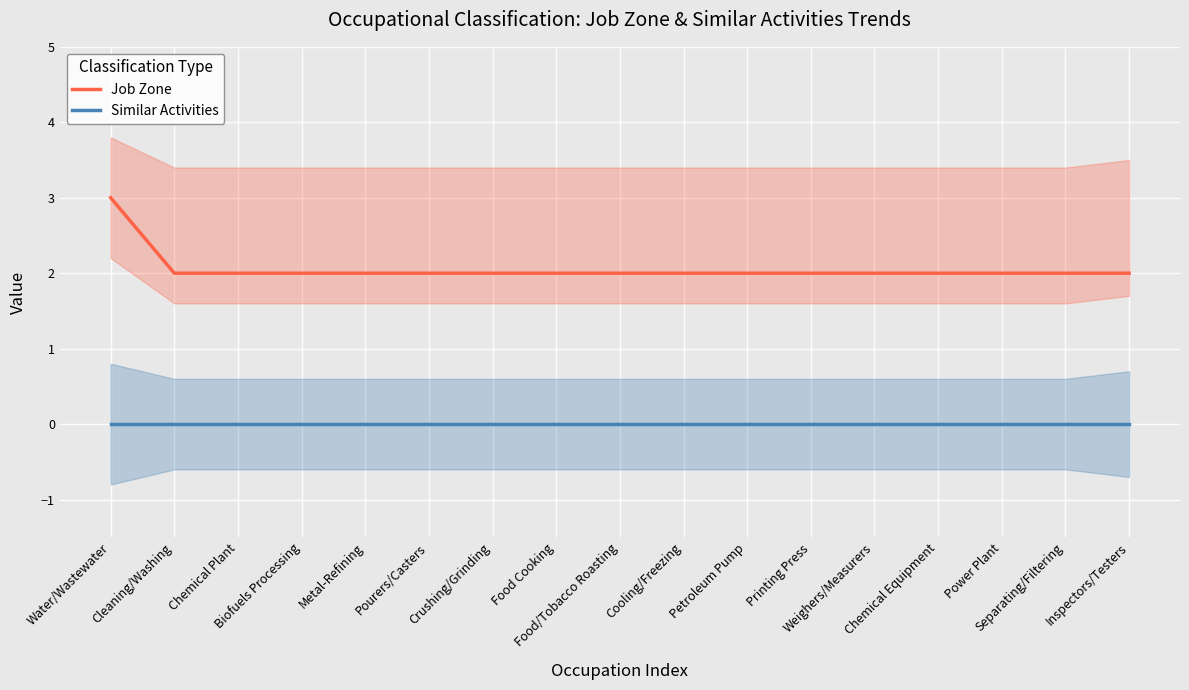

Reading right to left, list all the values displayed in this chart.

Job Zone: Inspectors/Testers=2	Separating/Filtering=2	Power Plant=2	Chemical Equipment=2	Weighers/Measurers=2	Printing Press=2	Petroleum Pump=2	Cooling/Freezing=2	Food/Tobacco Roasting=2	Food Cooking=2	Crushing/Grinding=2	Pourers/Casters=2	Metal-Refining=2	Biofuels Processing=2	Chemical Plant=2	Cleaning/Washing=2	Water/Wastewater=3
Similar Activities: Inspectors/Testers=0	Separating/Filtering=0	Power Plant=0	Chemical Equipment=0	Weighers/Measurers=0	Printing Press=0	Petroleum Pump=0	Cooling/Freezing=0	Food/Tobacco Roasting=0	Food Cooking=0	Crushing/Grinding=0	Pourers/Casters=0	Metal-Refining=0	Biofuels Processing=0	Chemical Plant=0	Cleaning/Washing=0	Water/Wastewater=0